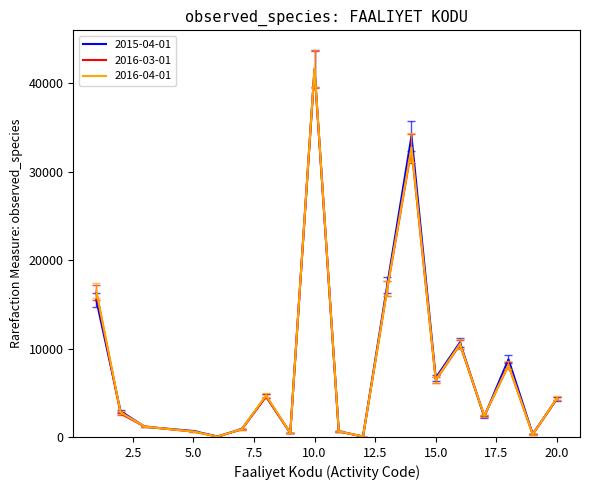

What is the maximum value shown in the chart?

41739